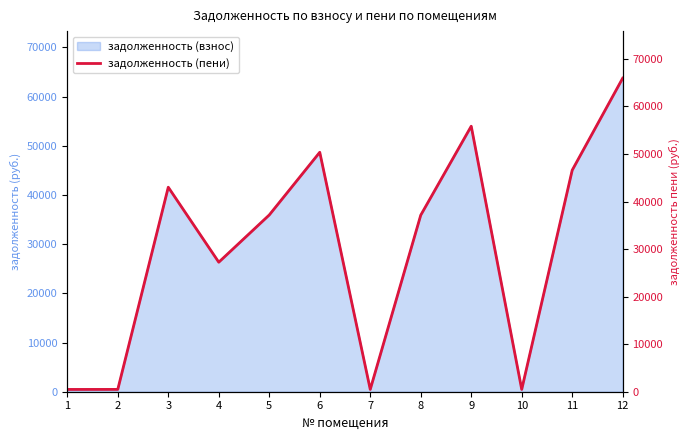

What is the difference between the maximum and minimum values?

65473.3